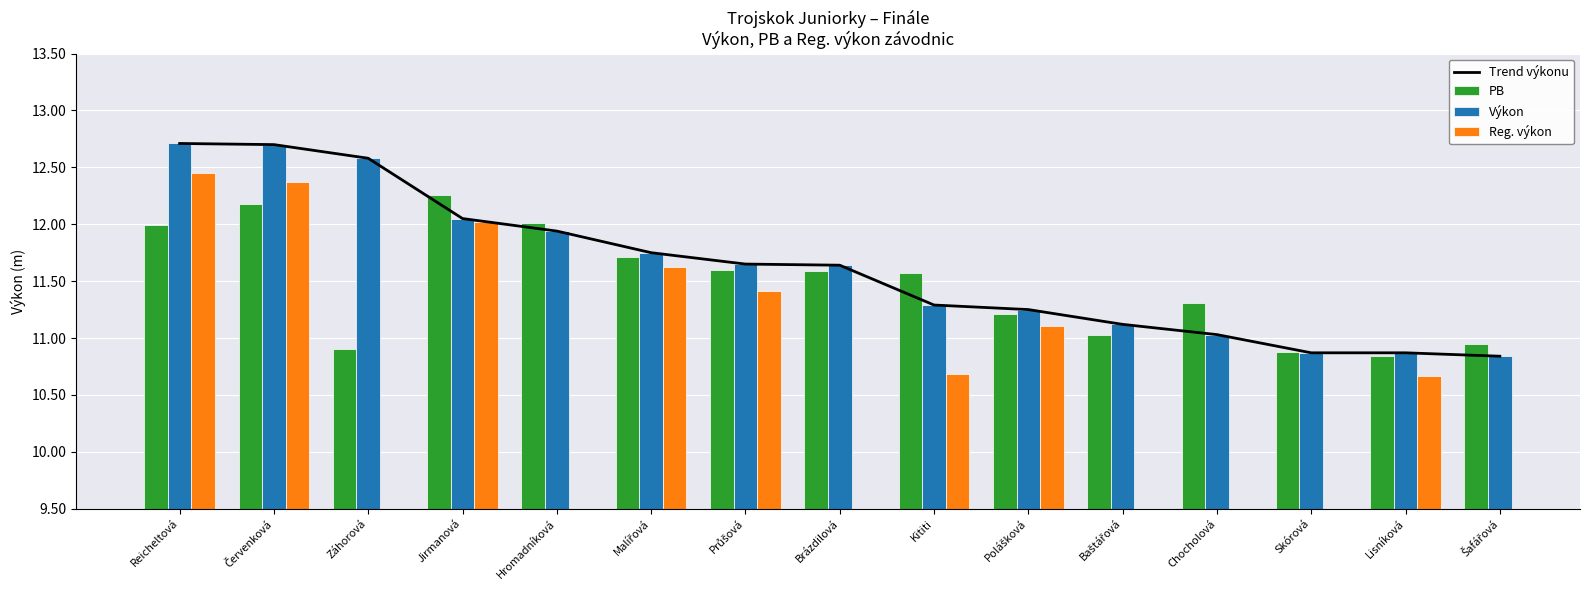

What is the value of the Výkon bar at the 5th from the left?

11.9